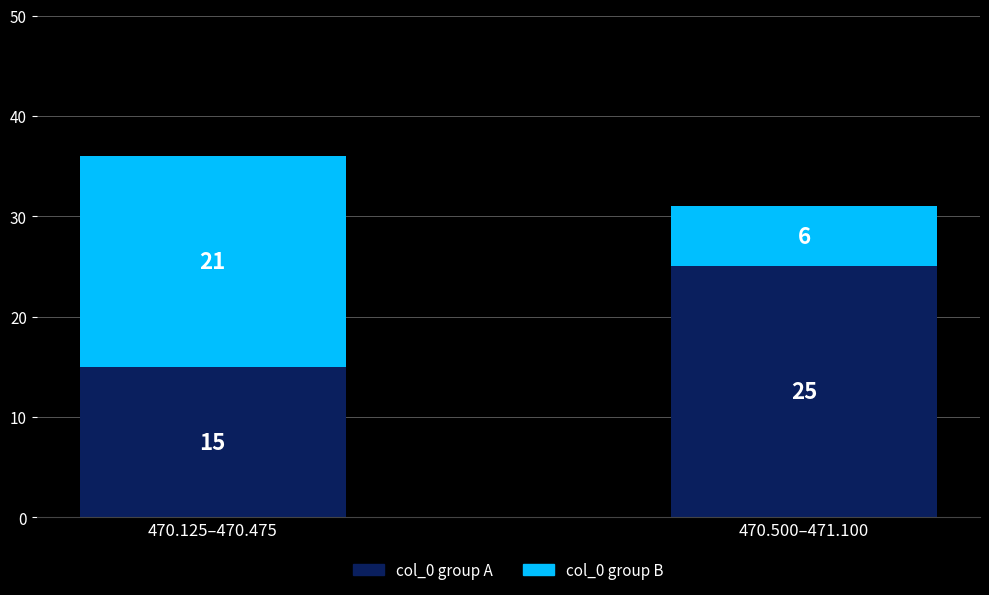

The value of col_0 group A at 470.125–470.475 is 15. True or false?

True